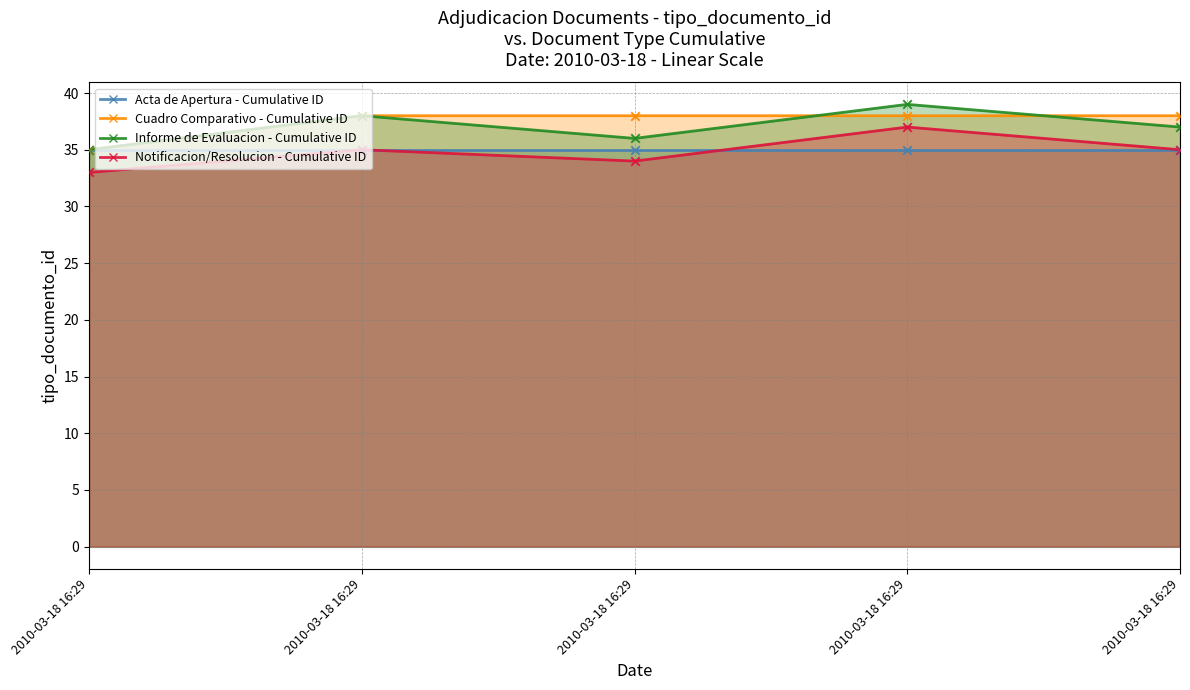

What is the total value across all series at 2010-03-18 16:29?

138